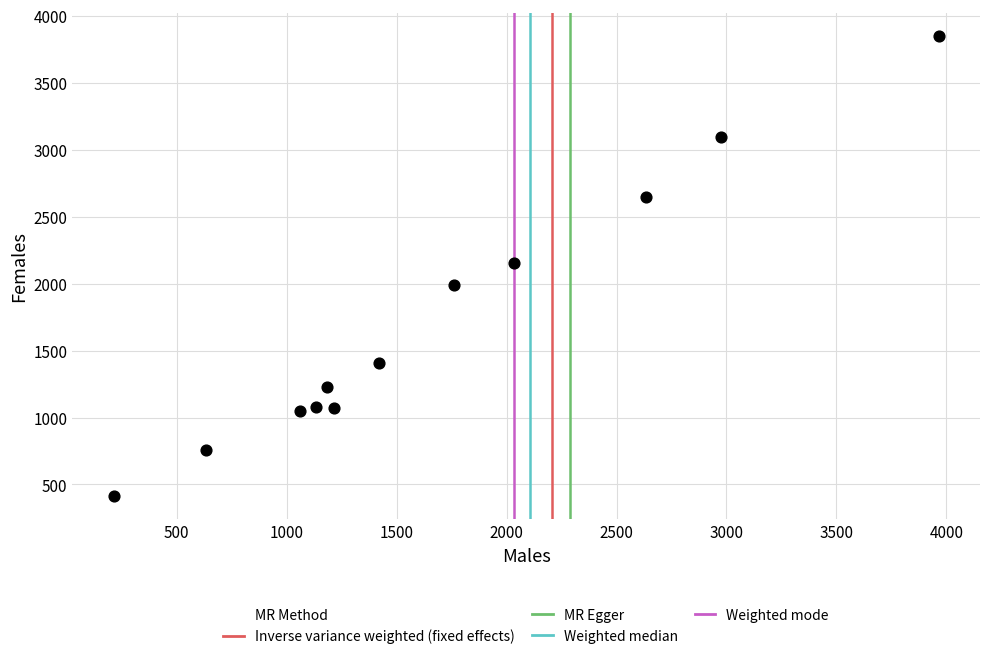

What is the average X value?

1685